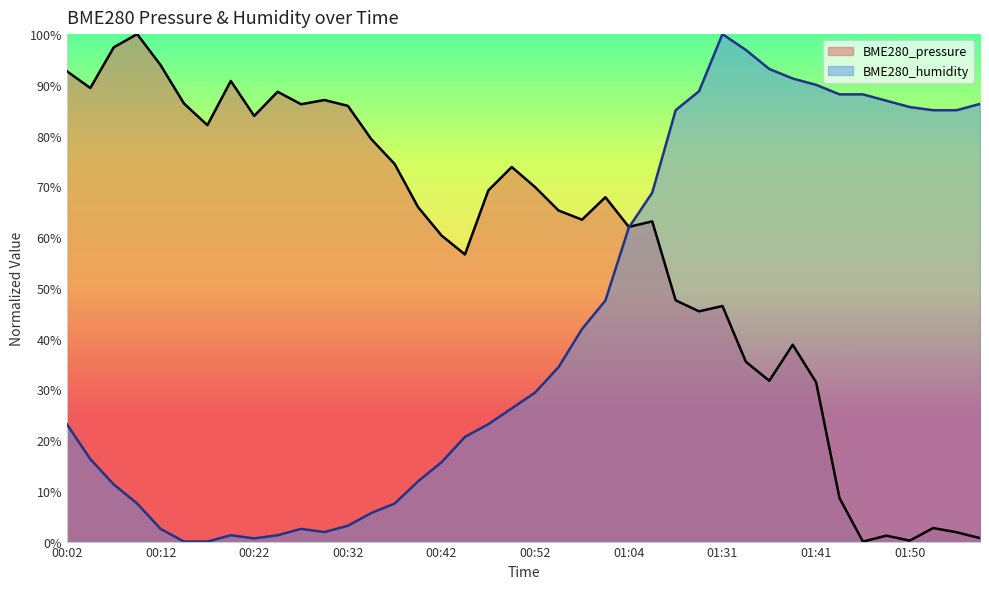

How many times do BME280_humidity and BME280_pressure cross each other?

1